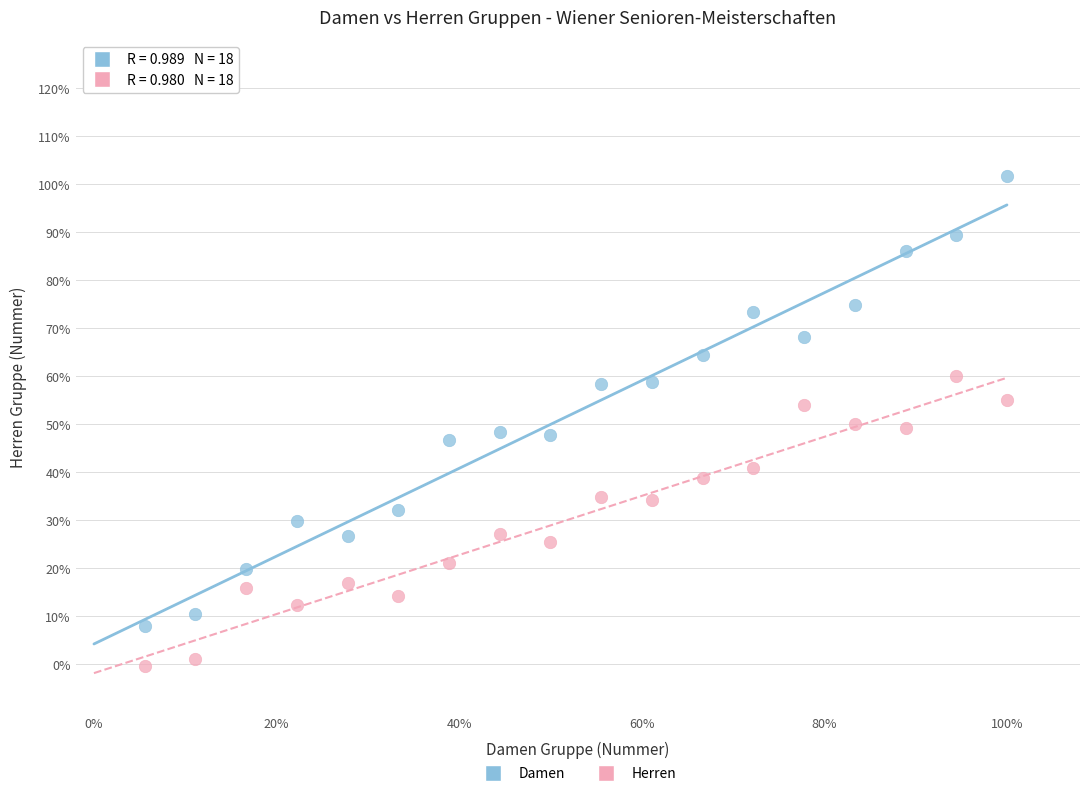

Which series contains the highest Y value?

Damen